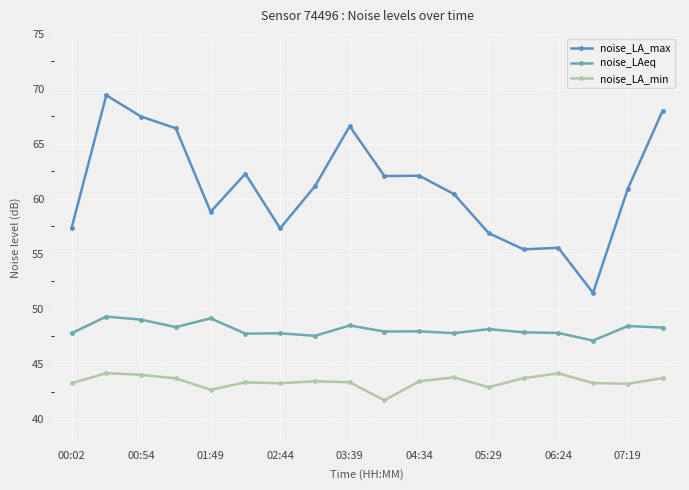

How many distinct data groups are displayed?

3